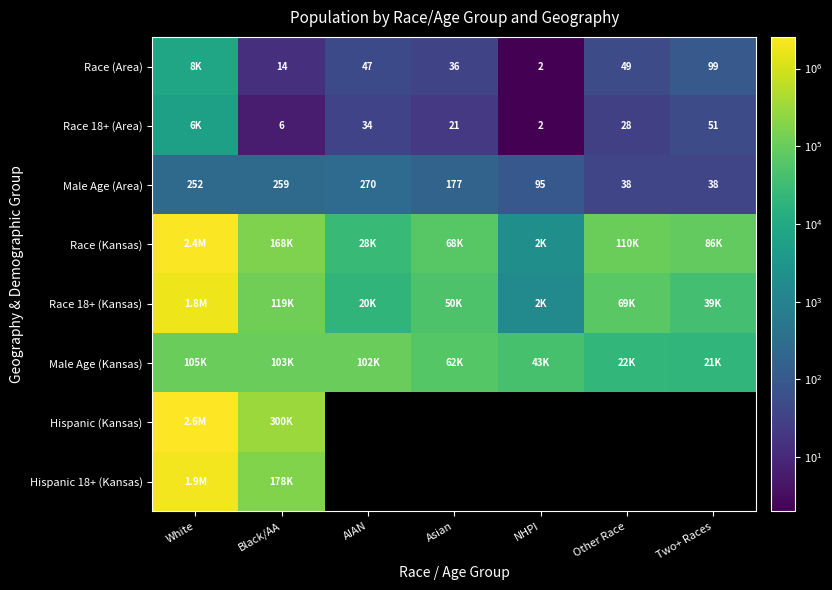

What is the approximate value of Male Age (Area) at White, to the nearest 10?

250